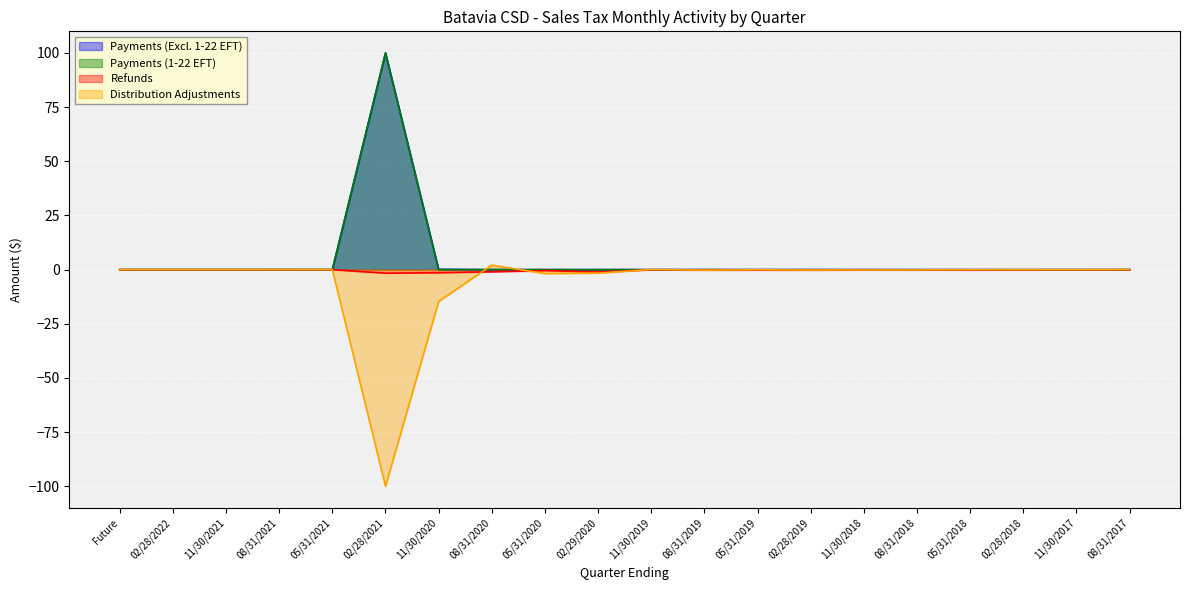

Is it true that Payments (1-22 EFT) equals 0.0 at 02/28/2022?

True